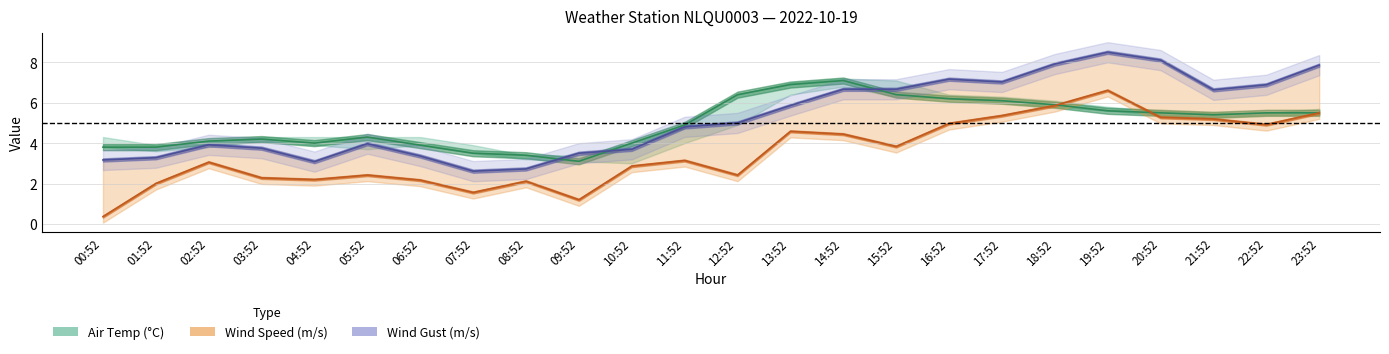

List the labels in order of AIR_TEMP value, largest first.

14:52, 13:52, 12:52, 15:52, 16:52, 17:52, 18:52, 19:52, 20:52, 22:52, 23:52, 21:52, 11:52, 05:52, 03:52, 02:52, 04:52, 10:52, 06:52, 00:52, 01:52, 07:52, 08:52, 09:52